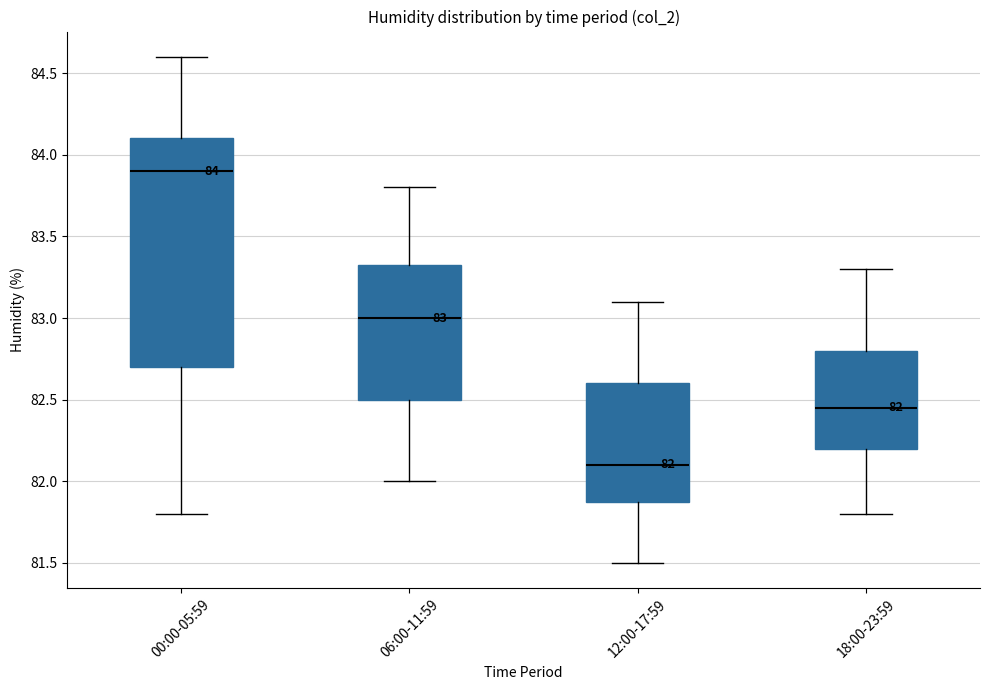

Which box's median line is the highest?

00:00-05:59